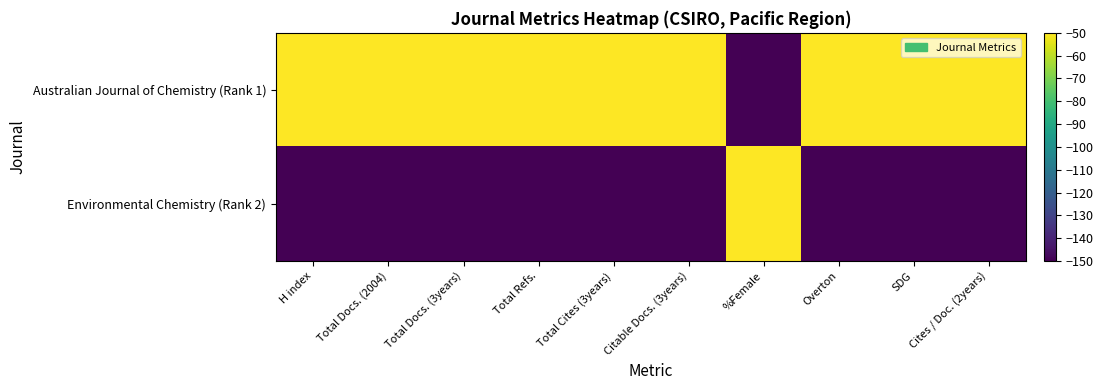

Which series has the largest total across all categories?

Australian Journal of Chemistry (Rank 1)